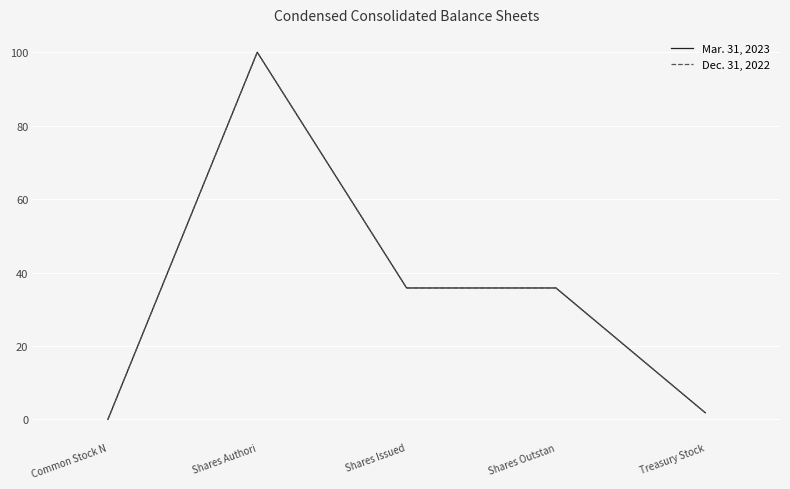

True or false: Mar. 31, 2023 has more than 2 interior local peaks.

False